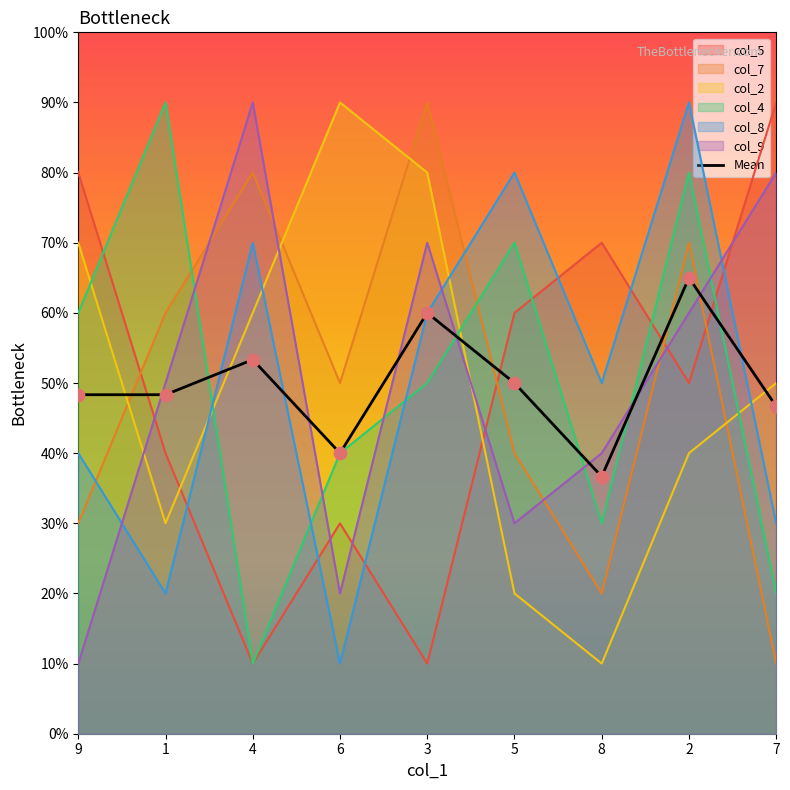

What is the change in value from 6 to 3?

+2.0